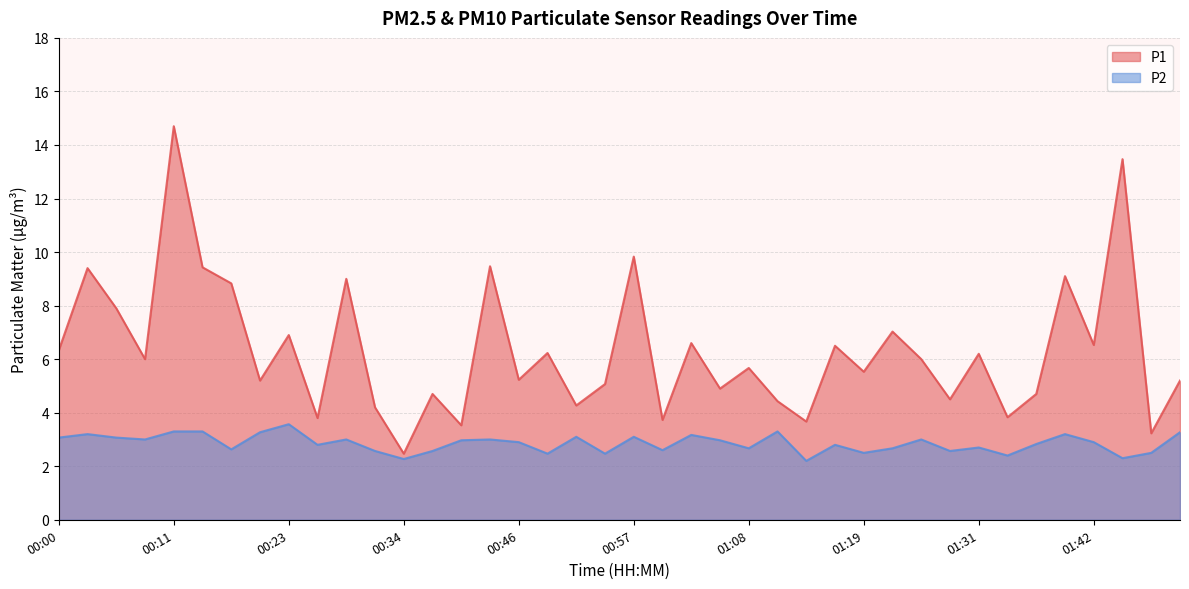

What is the maximum value for P2?

3.6